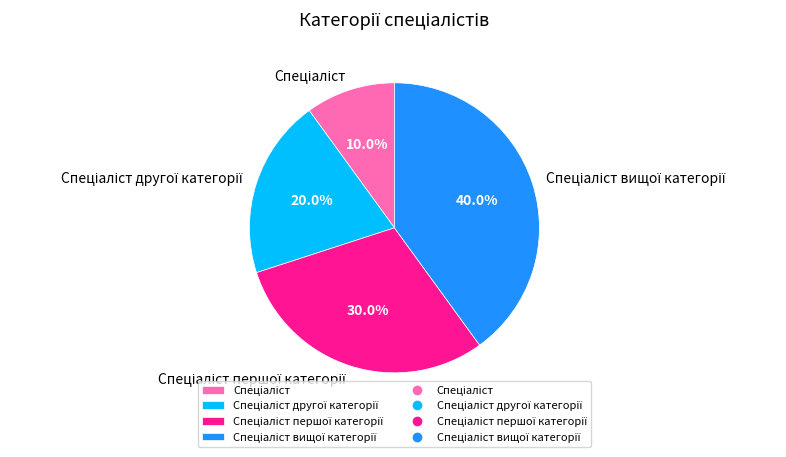

Is there a majority slice in this chart?

No